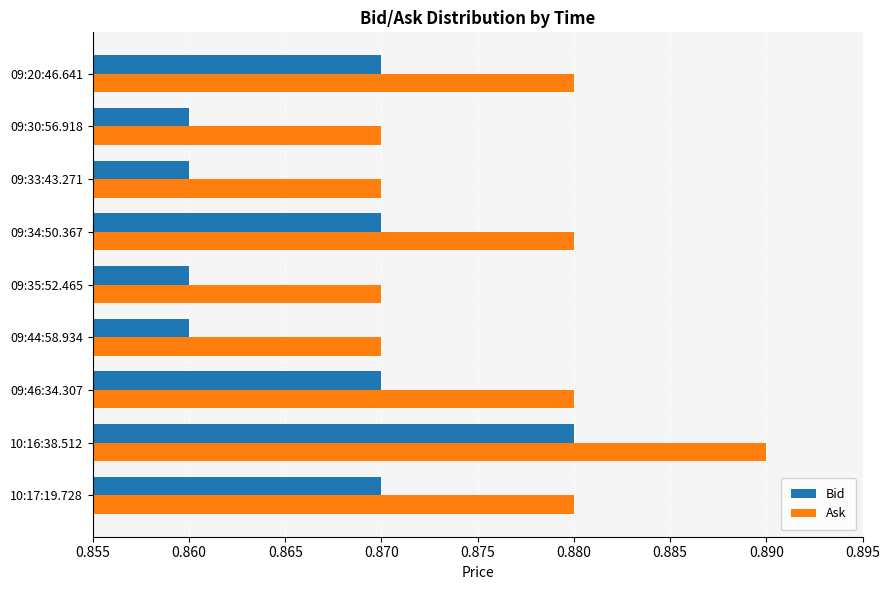

What is the sum of all Bid values?

7.8